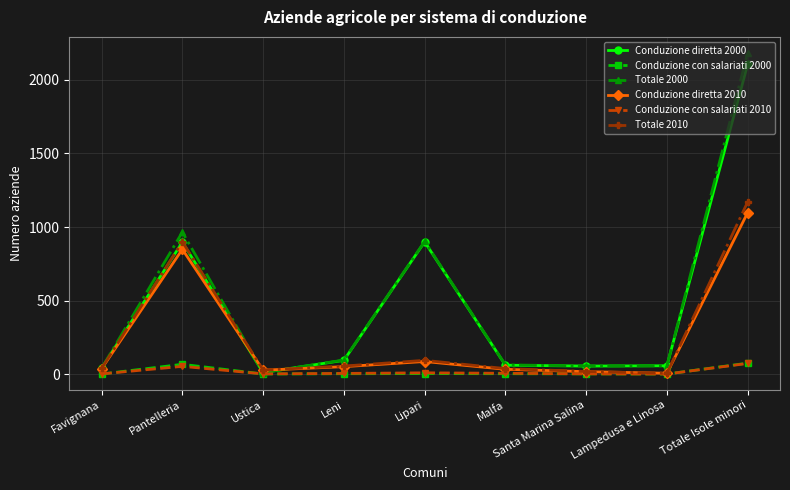

At which label does Totale 2000 reach its peak?

Totale Isole minori